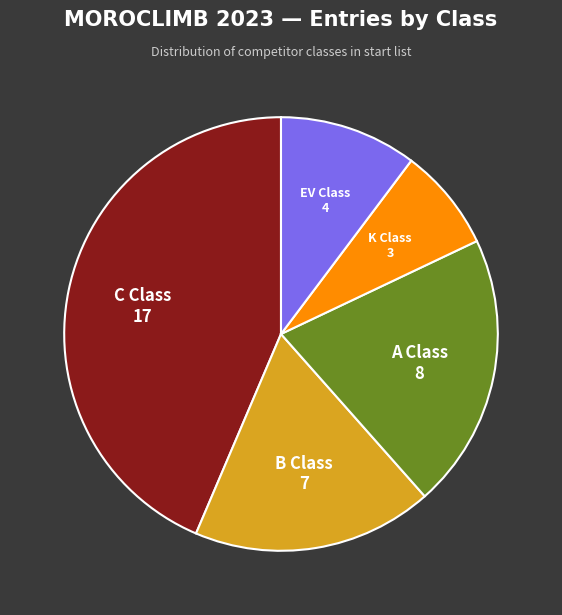

Is there a majority slice in this chart?

No